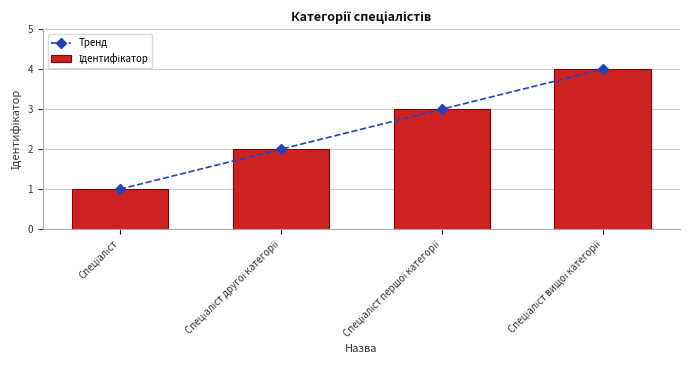

The Ідентифікатор series shows 2 at Спеціаліст вищої категорії. True or false?

False